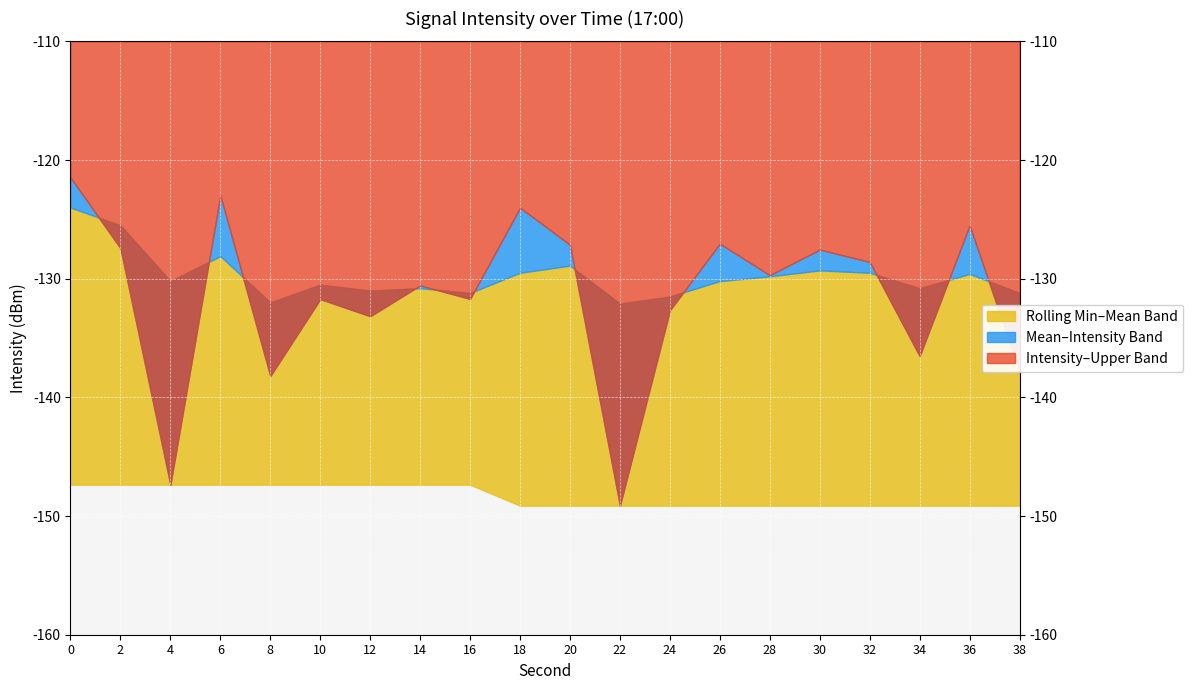

Reading left to right, transcribe all the data shown in this chart.

intensity(dBm): 0=-121.5	2=-127.4	4=-147.4	6=-123.0	8=-138.2	10=-131.7	12=-133.2	14=-130.6	16=-131.7	18=-124.0	20=-127.1	22=-149.1	24=-132.7	26=-127.0	28=-129.7	30=-127.5	32=-128.6	34=-136.5	36=-125.5	38=-137.8
rolling_mean: 0=-124.0	2=-125.5	4=-130.2	6=-128.1	8=-132.0	10=-130.5	12=-131.0	14=-130.8	16=-131.2	18=-129.5	20=-128.9	22=-132.1	24=-131.5	26=-130.2	28=-129.8	30=-129.3	32=-129.5	34=-130.8	36=-129.6	38=-131.2
rolling_min: 0=-147.4	2=-147.4	4=-147.4	6=-147.4	8=-147.4	10=-147.4	12=-147.4	14=-147.4	16=-147.4	18=-149.1	20=-149.1	22=-149.1	24=-149.1	26=-149.1	28=-149.1	30=-149.1	32=-149.1	34=-149.1	36=-149.1	38=-149.1